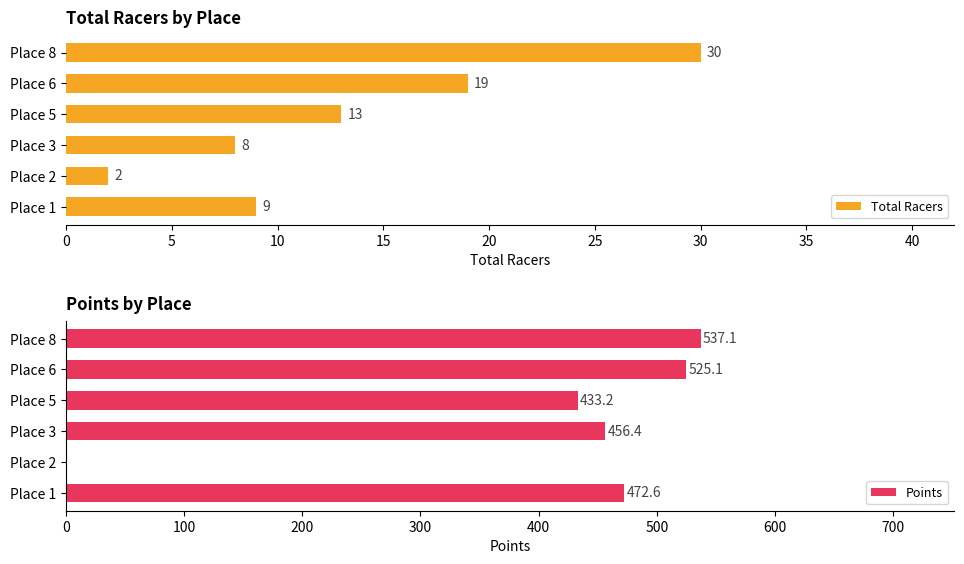

True or false: Total Racers has a value of 27 at Place 6.

False